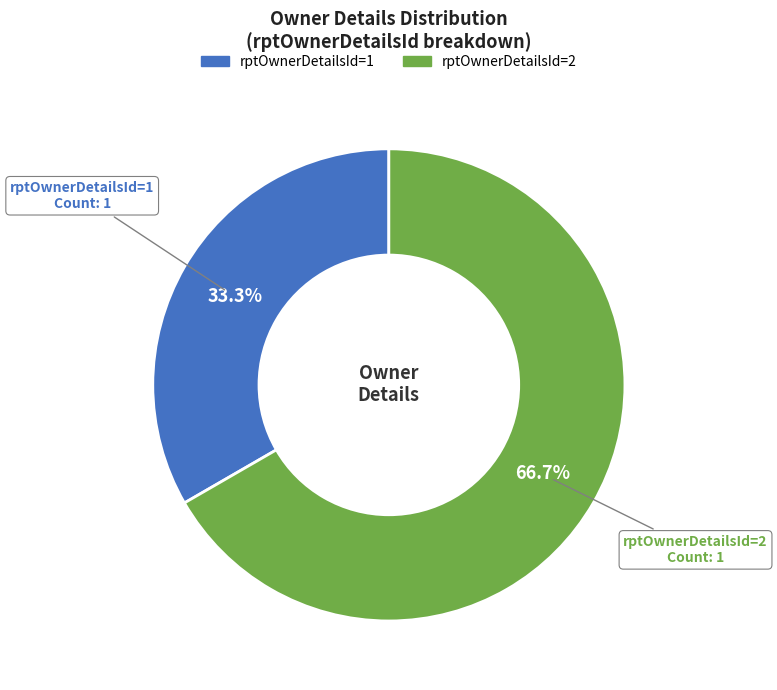

What is the ratio of the value at rptOwnerDetailsId=1 to the value at rptOwnerDetailsId=2?

0.5